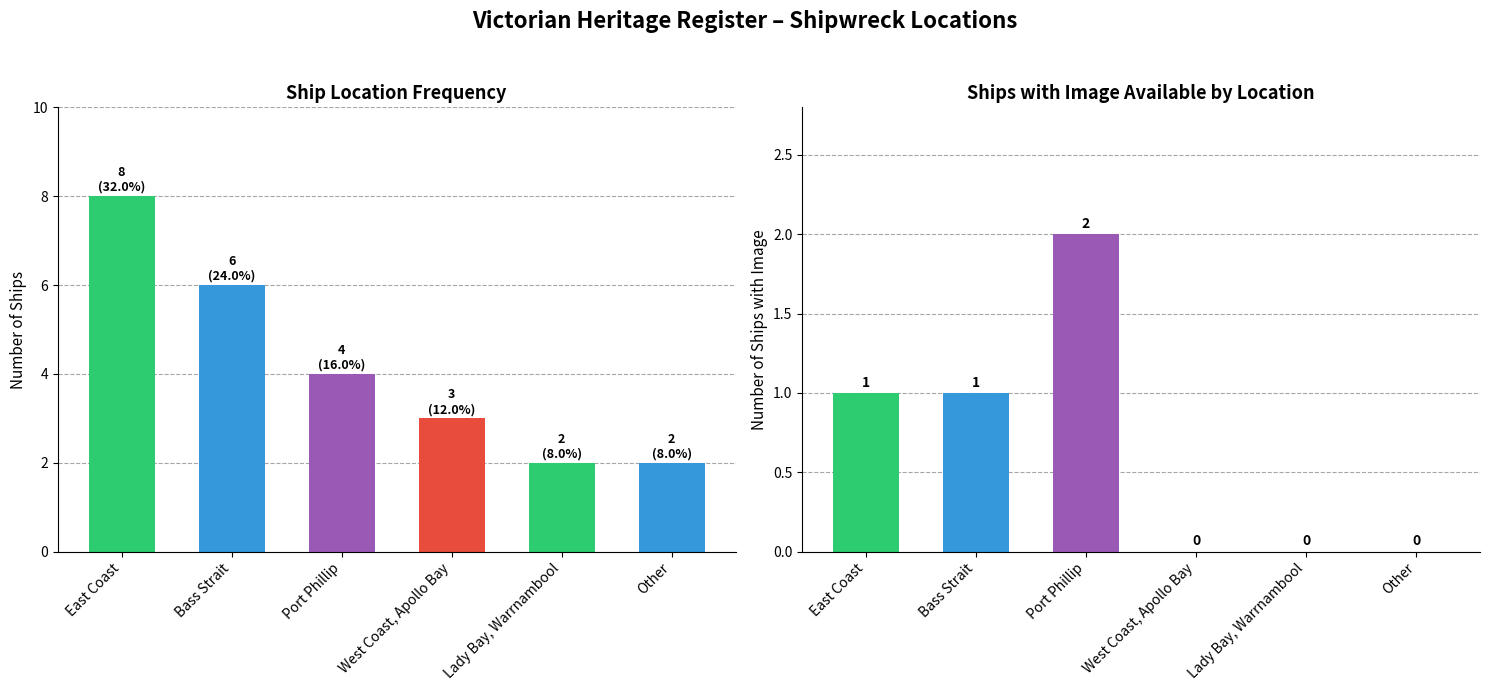

What is the value of the Ship Count bar at the 3rd from the left?

4